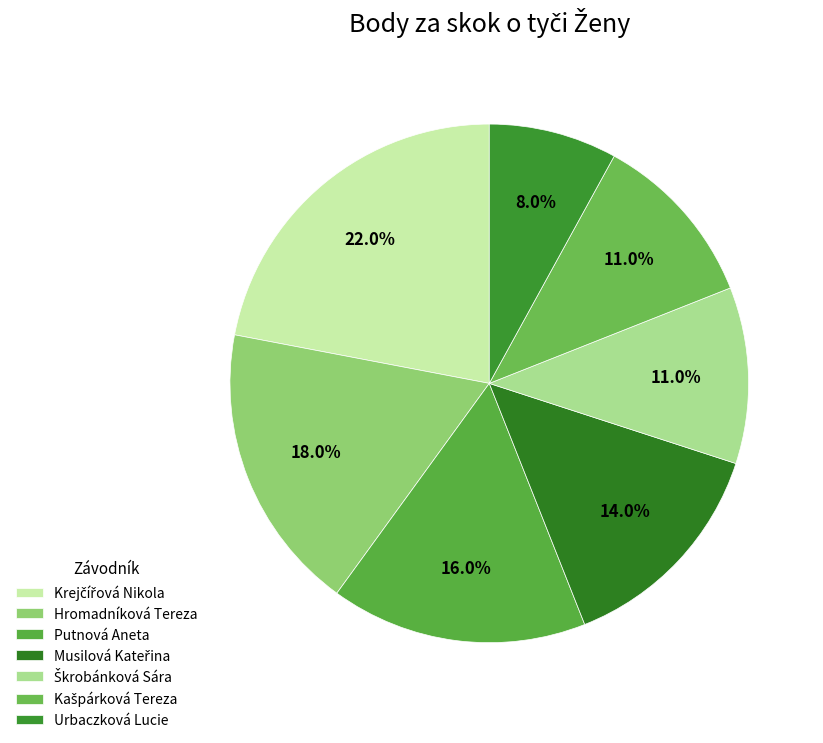

Which category has the smallest portion of the pie?

Urbaczková Lucie